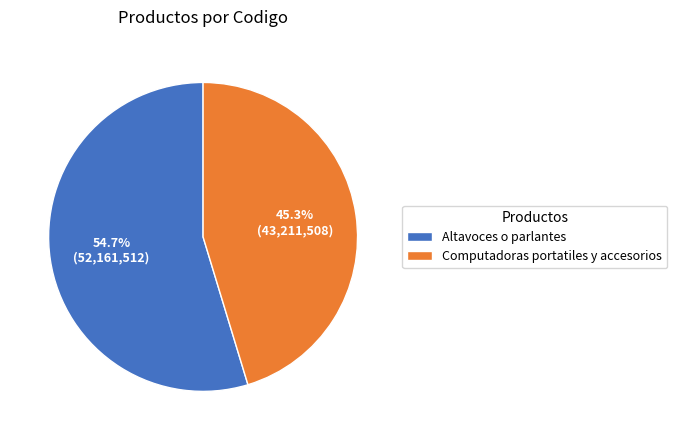

Which slice is the smallest?

Computadoras portatiles y accesorios